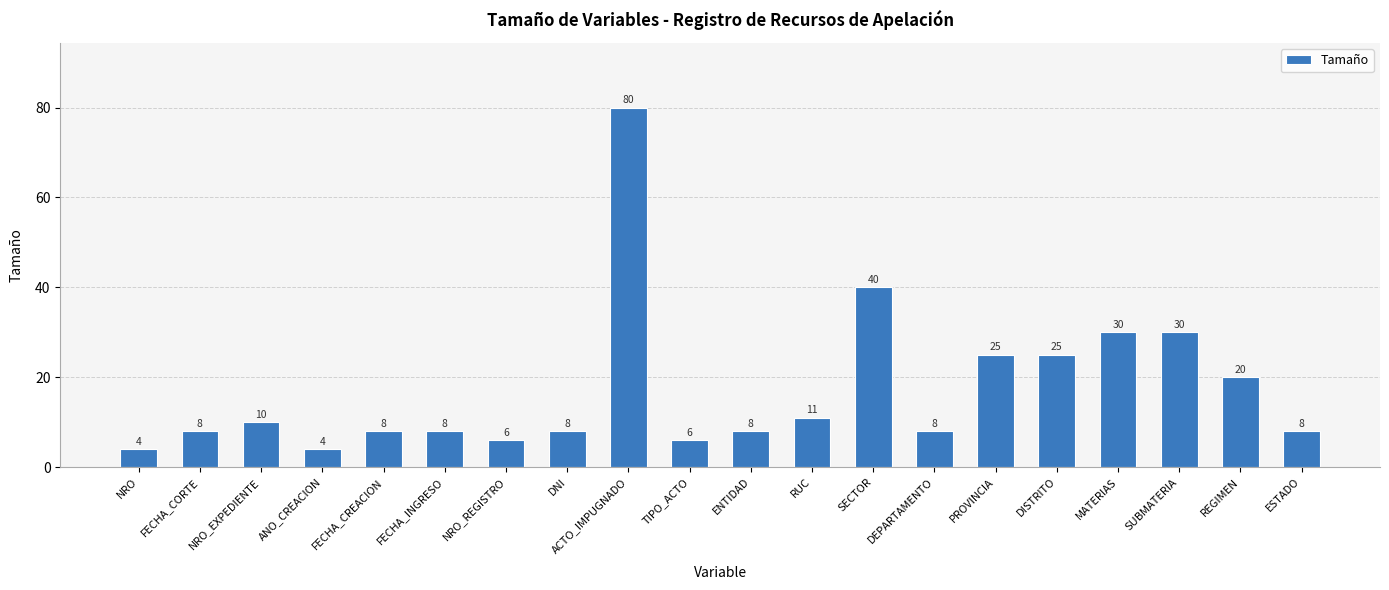

True or false: the data shows 10 at NRO_EXPEDIENTE.

True